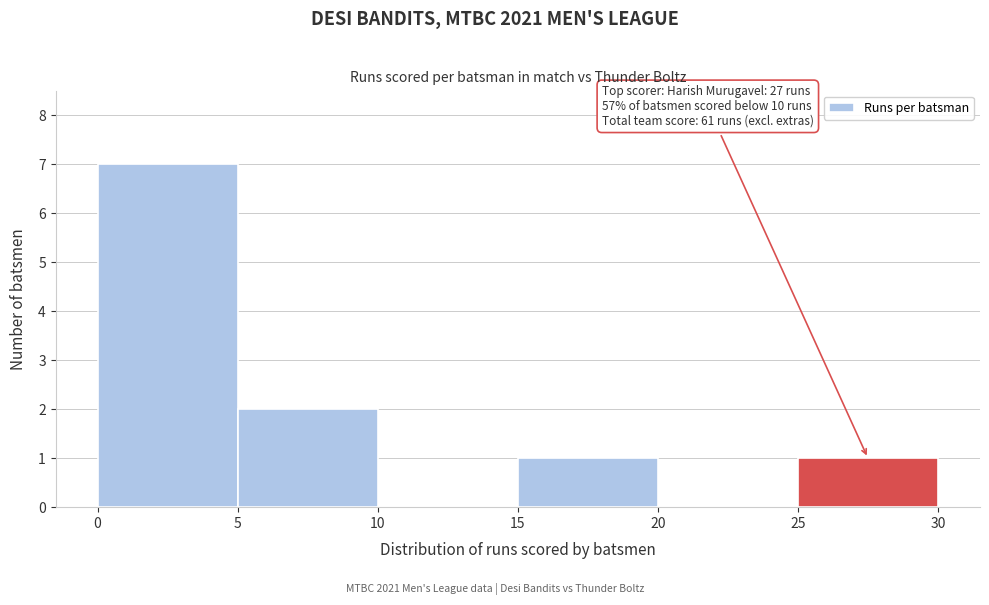

Over which range of the x-axis is the bar tallest?

0 to 5